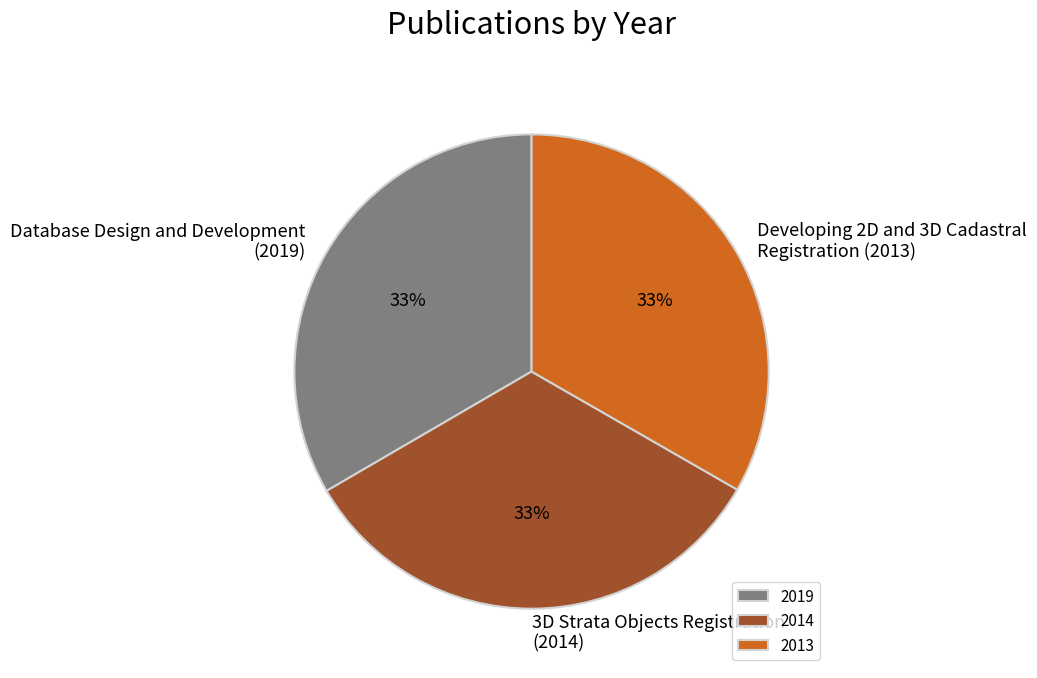

Combined, do 2014 and 2013 account for over 50%?

Yes